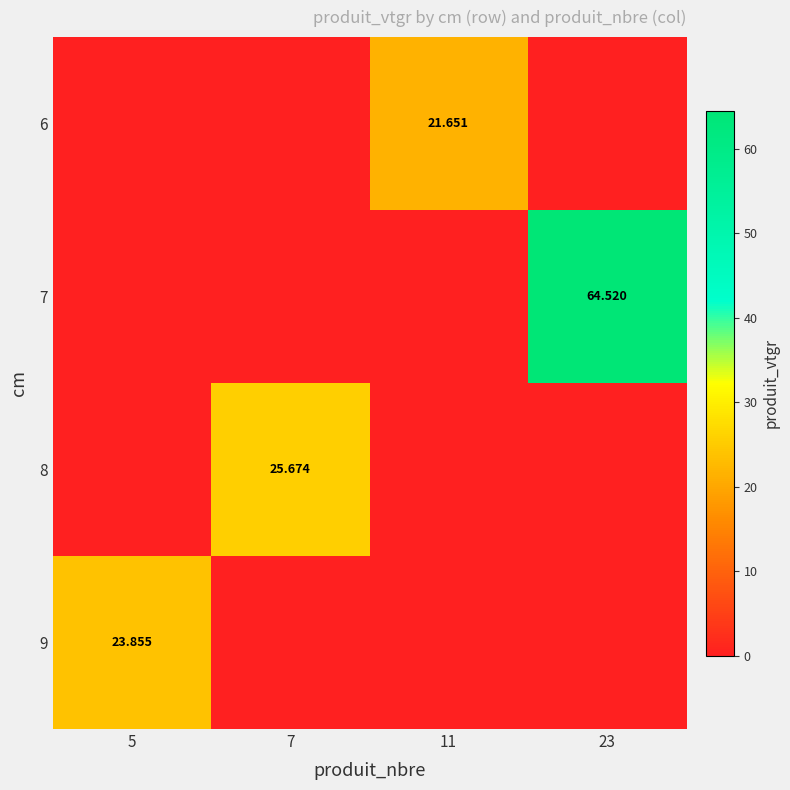

The 7 series shows -30.6 at 7. True or false?

False